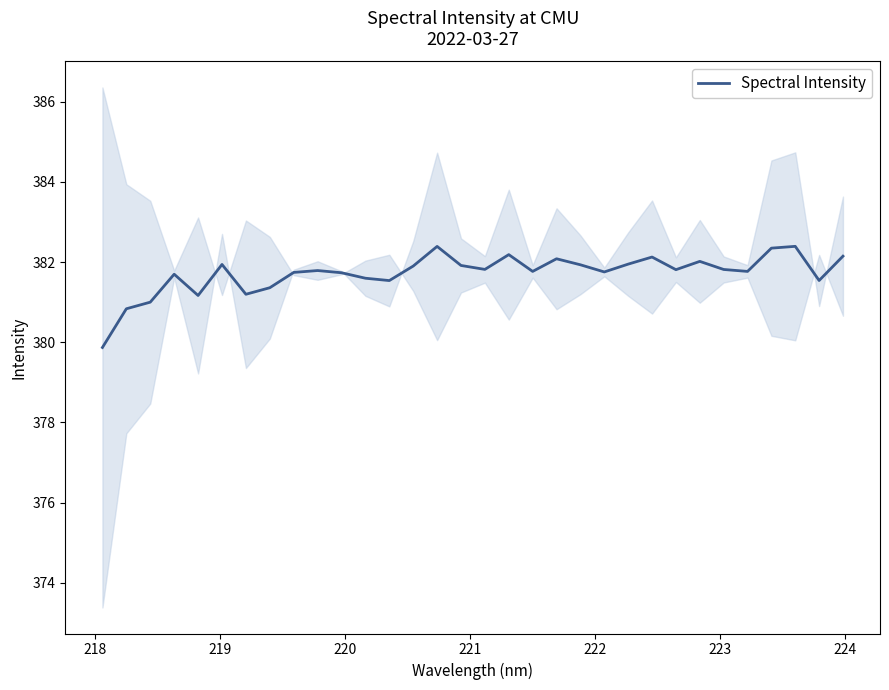

What is the highest value of the Spectral Intensity series?

382.4